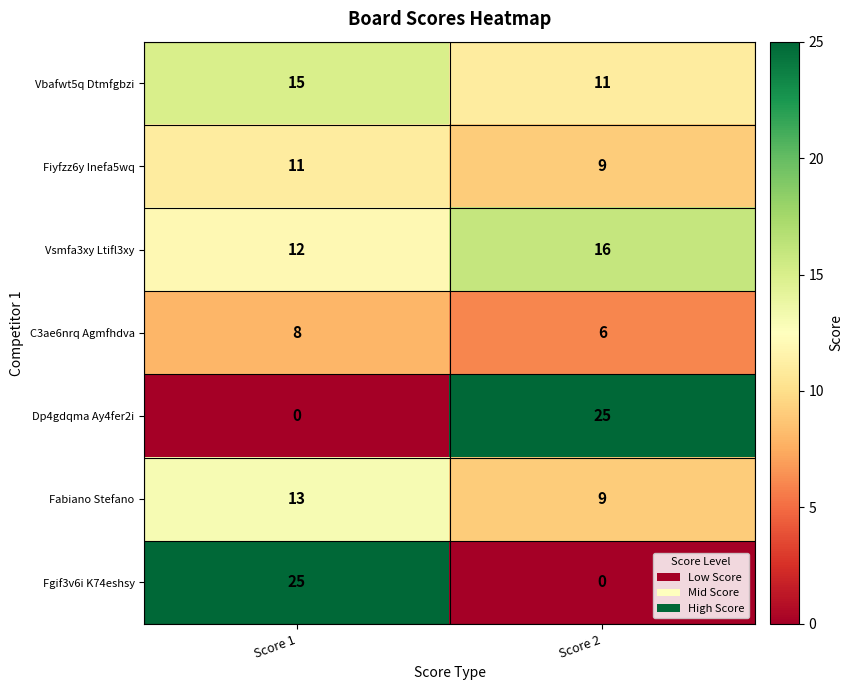

True or false: Dp4gdqma Ay4fer2i has a value of 0 at Score 1.

True